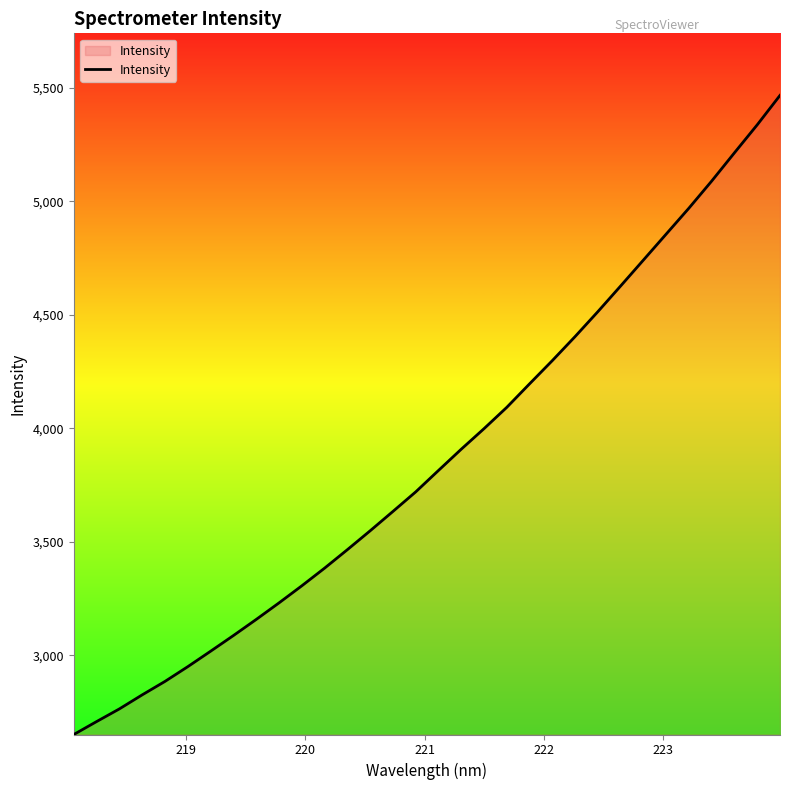

What is the difference between the maximum and minimum values?

2815.4